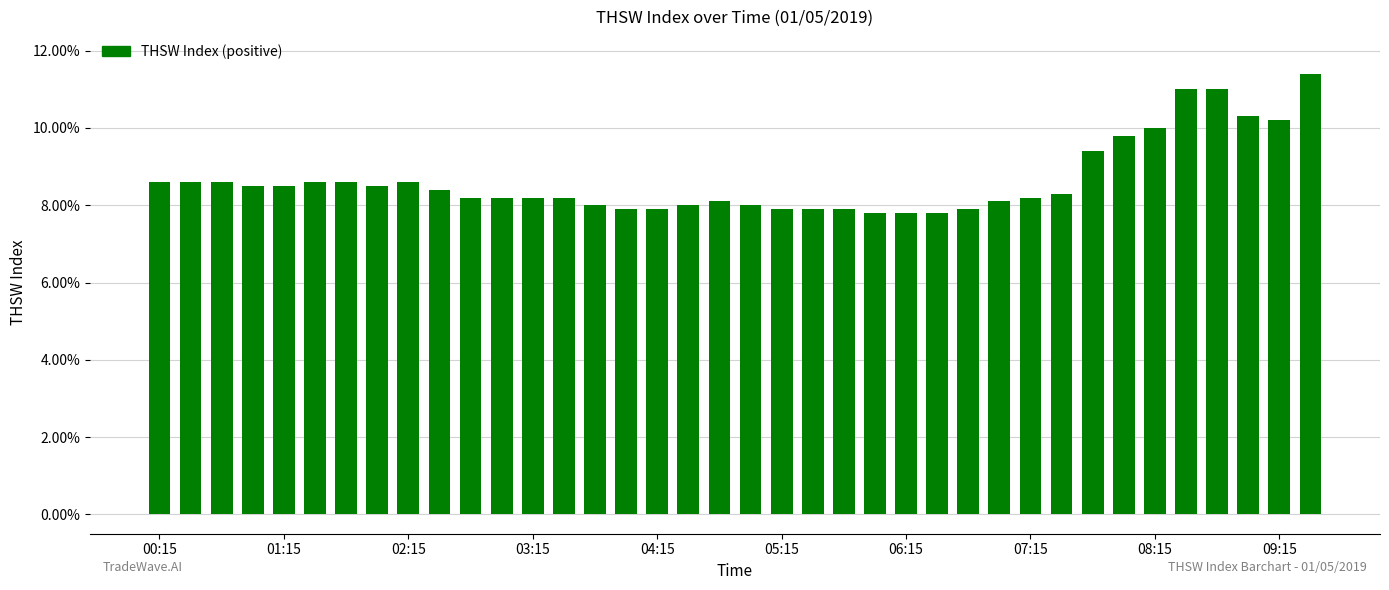

What is the greatest value displayed?

11.4